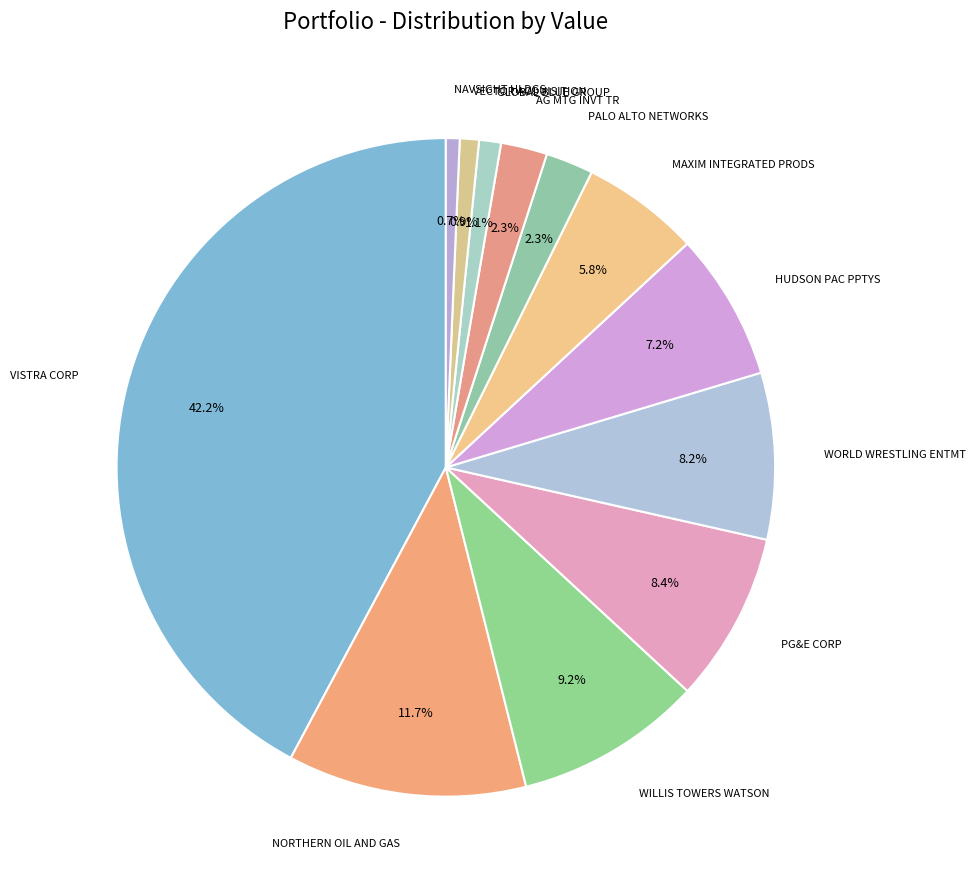

How many slices are in this pie chart?

12